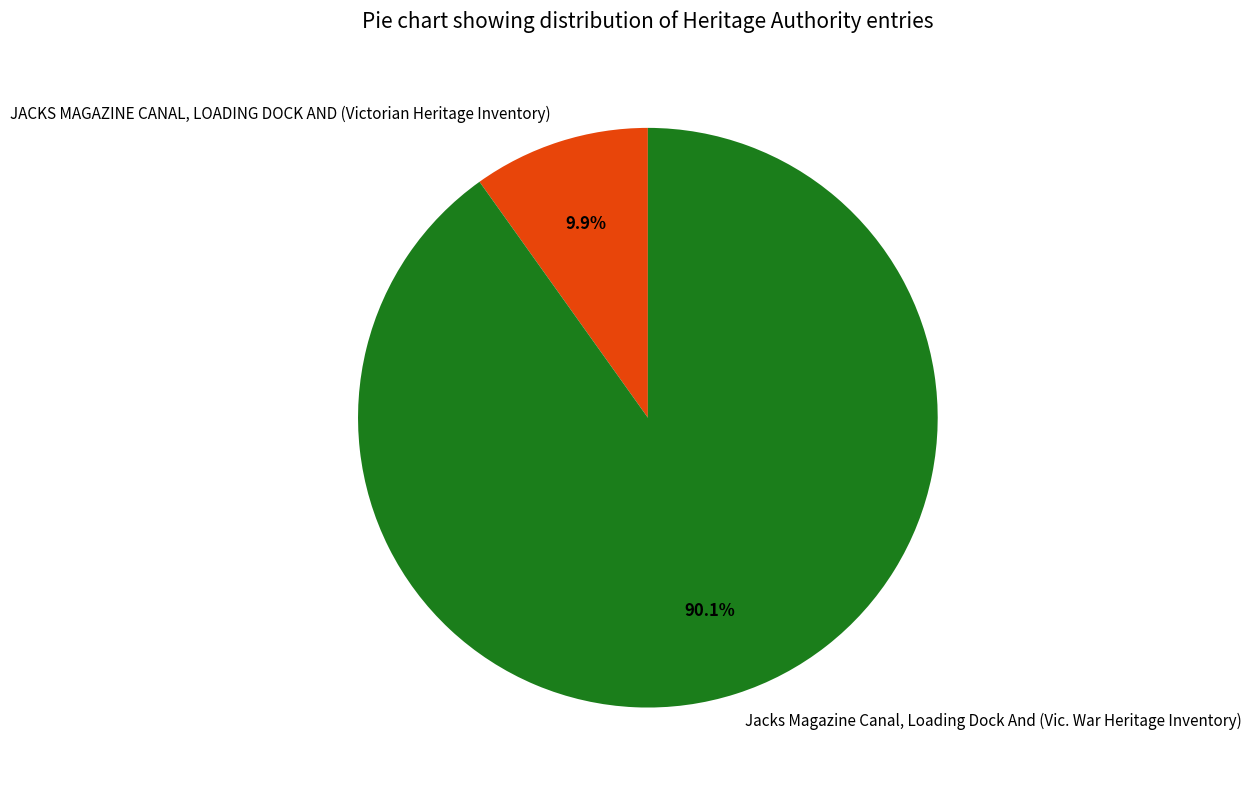

The Jacks Magazine Canal, Loading Dock And (Vic. War Heritage Inventory) slice represents 77% of the pie. True or false?

False